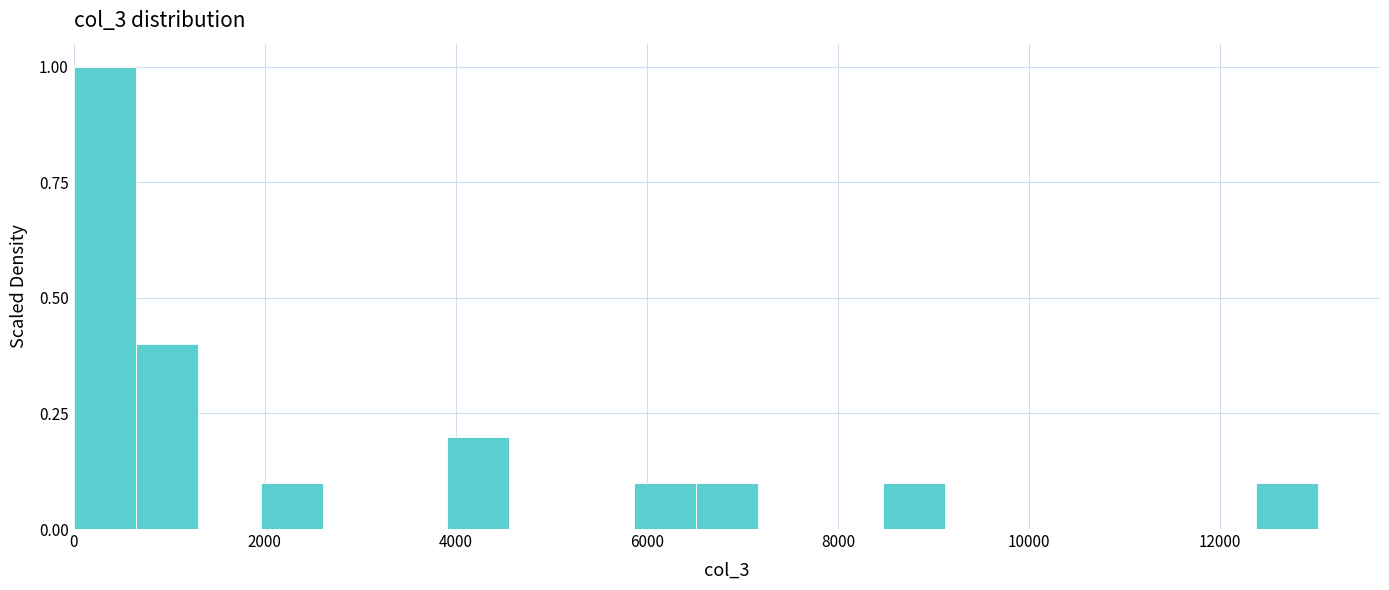

Read against the x-axis, roughly where is the centre of the tallest bar?

400